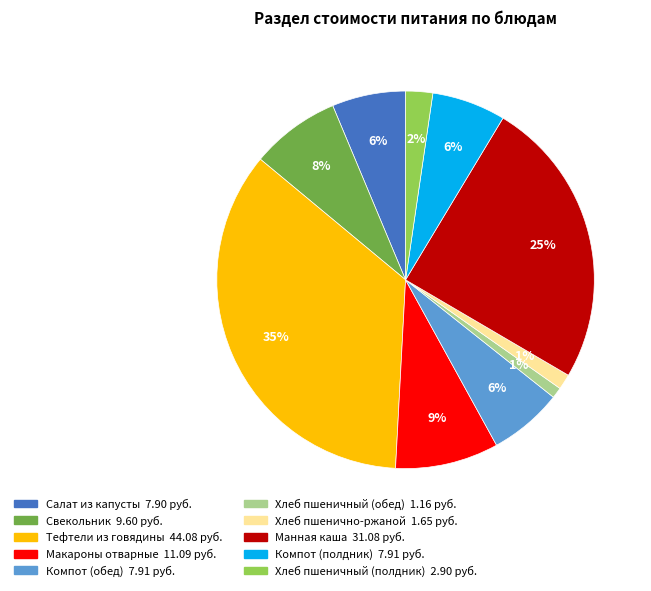

Is there a majority slice in this chart?

No